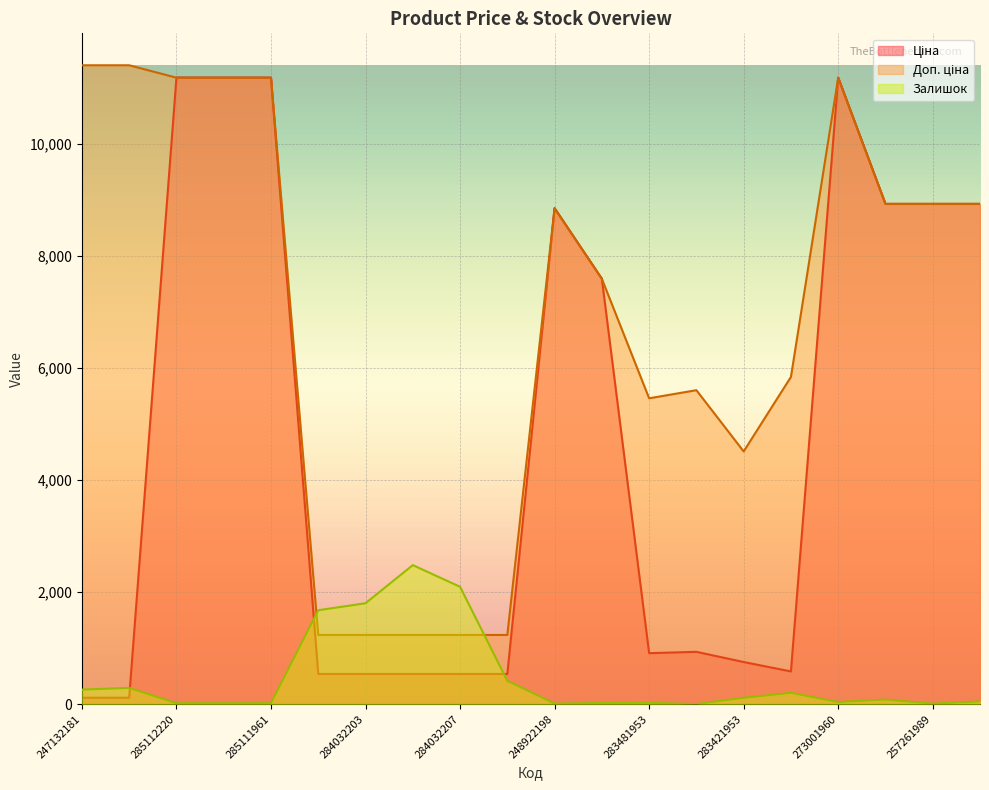

Where does the Ціна series first go above 934?

285112220